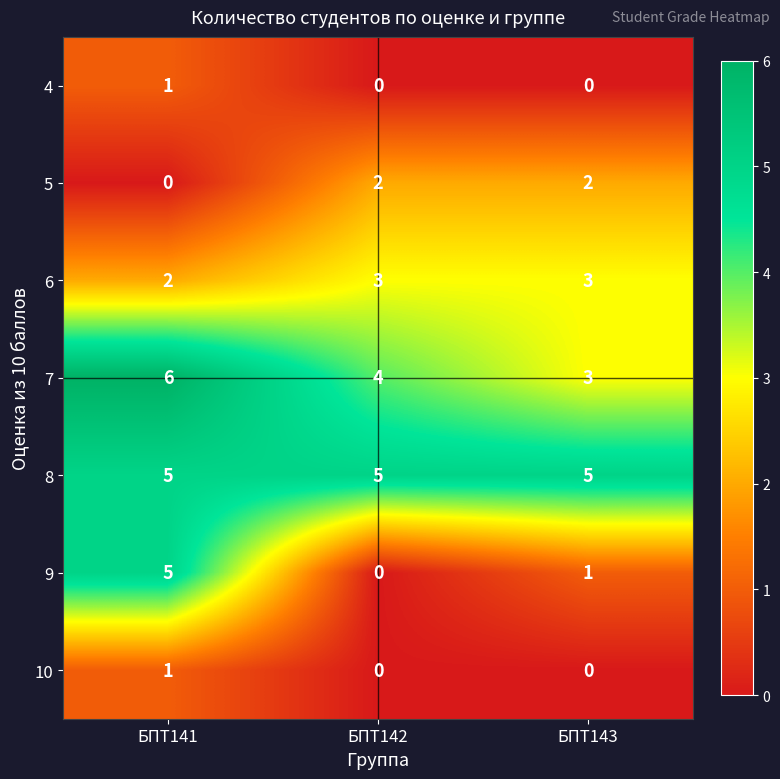

What is the sum of all 9 values?

6